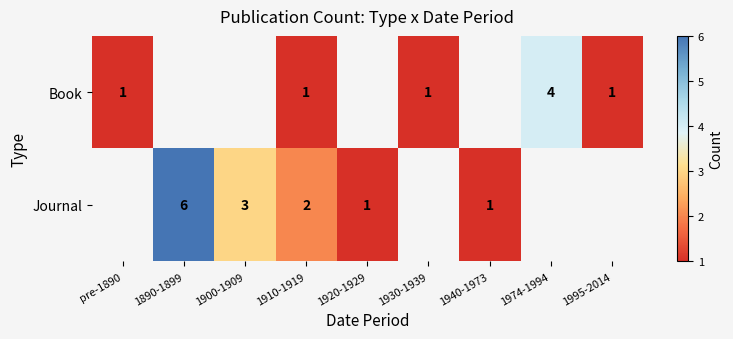

What is the total value across all series at 1910-1919?

3